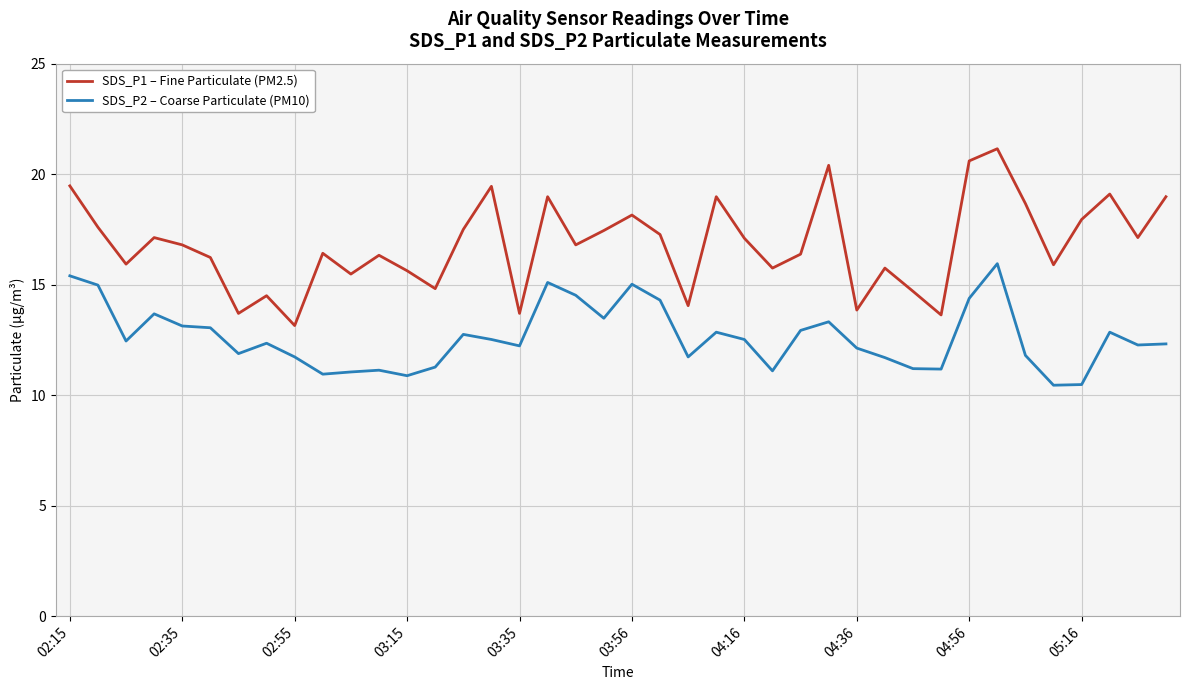

List the series in order of their peak value, highest first.

SDS_P1 – Fine Particulate (PM2.5), SDS_P2 – Coarse Particulate (PM10)